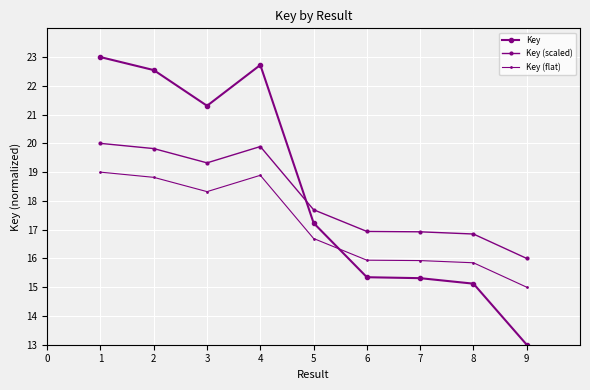

What is the difference between the highest and lowest values at 8?

1.7